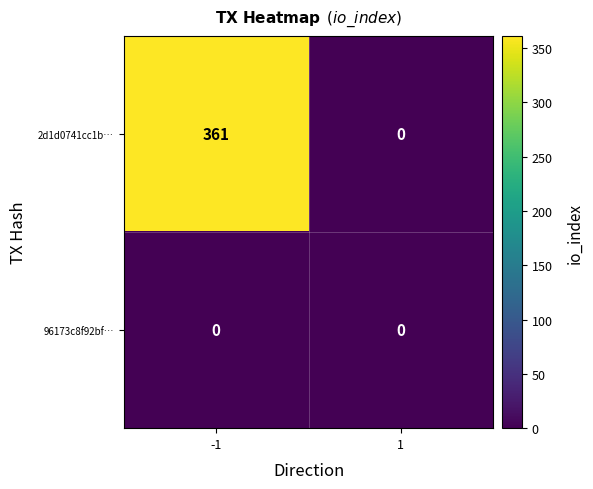

What is the highest value of the 2d1d0741cc1b… series?

361